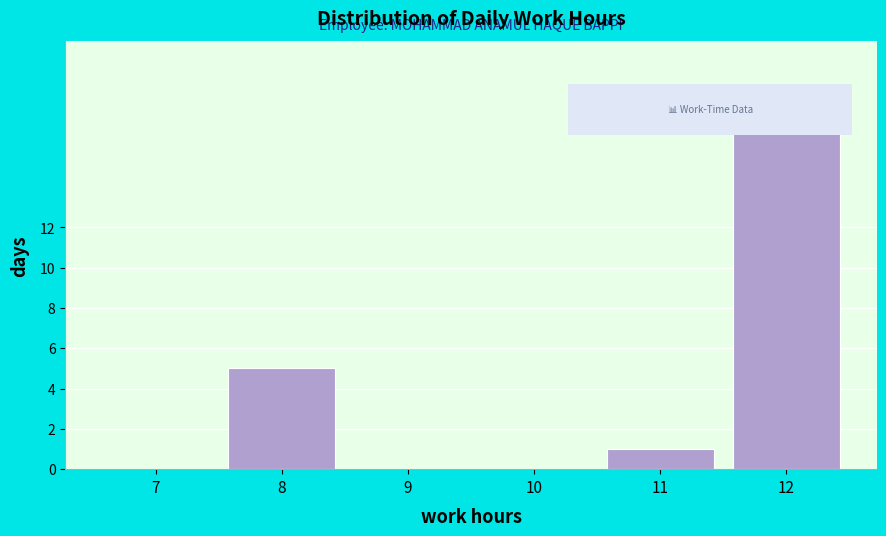

Reading left to right, list all the values displayed in this chart.

7=0	8=5	9=0	10=0	11=1	12=17